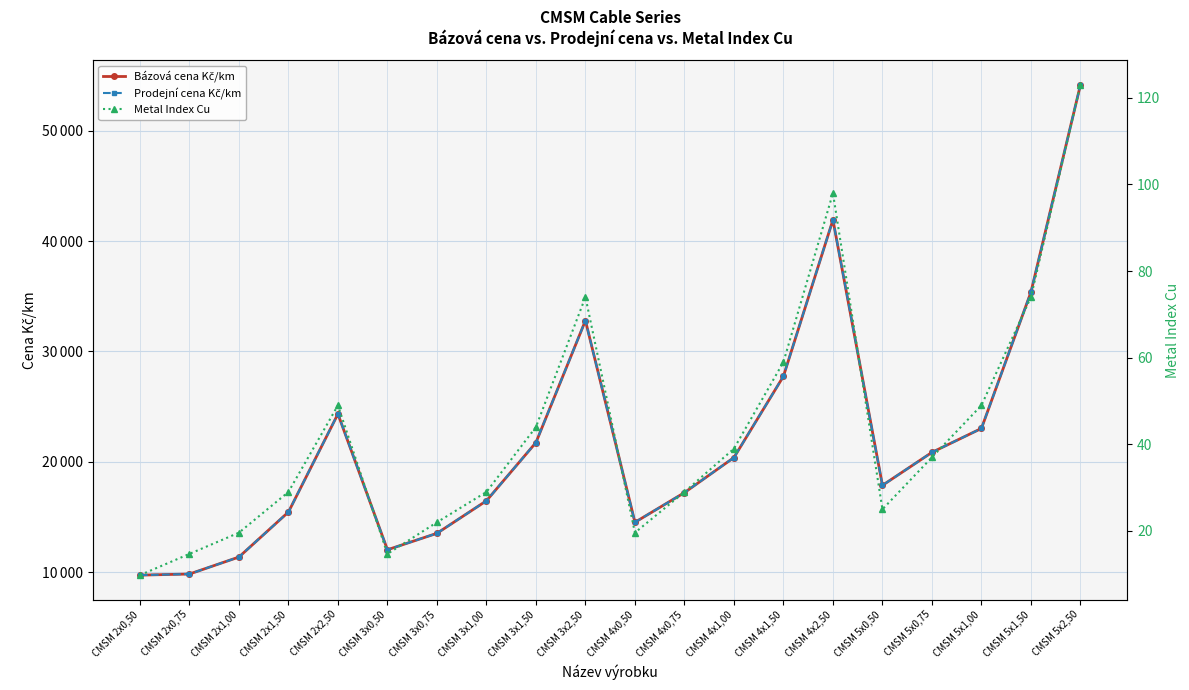

What is the label of the 16th point from the right?

CMSM 2x2,50